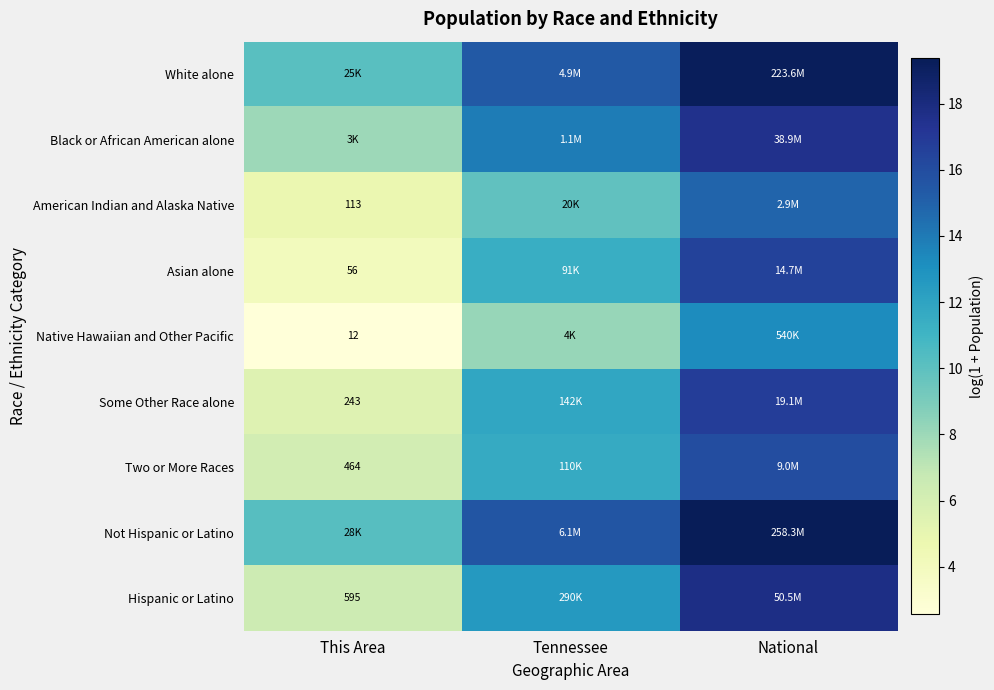

What is the greatest value displayed?

19.4